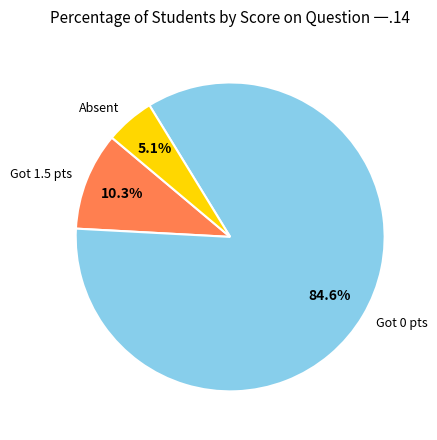

Which has a higher value, Absent or Got 0 pts?

Got 0 pts